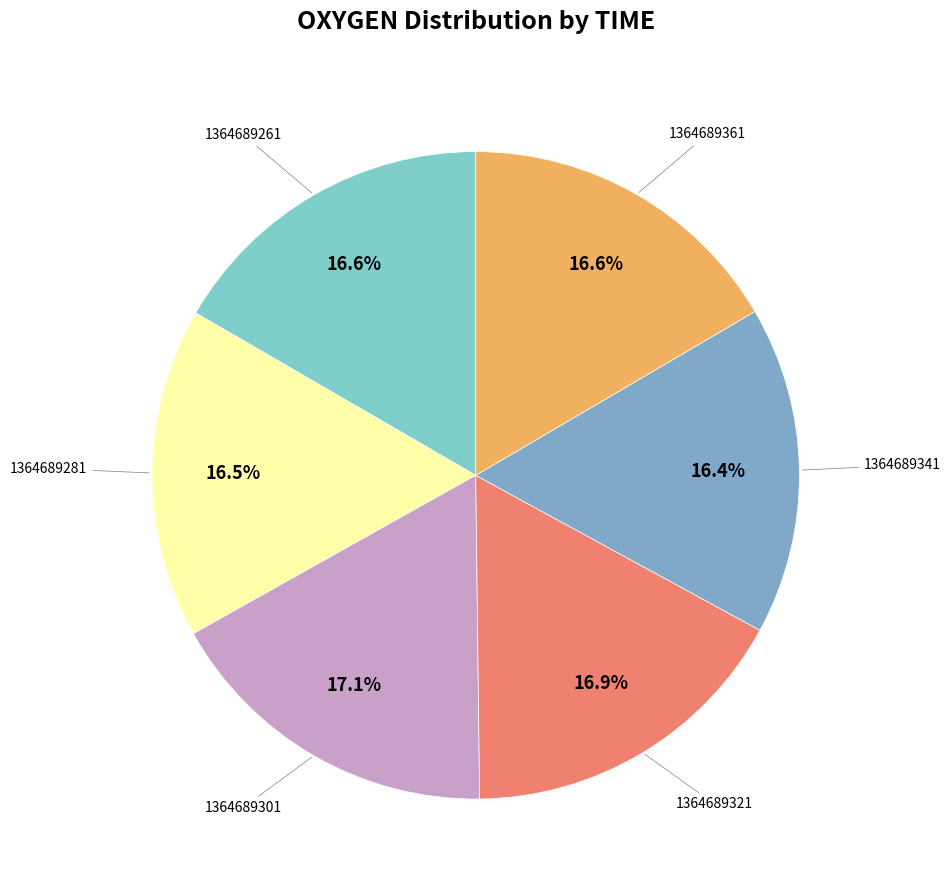

What is the largest slice in the pie chart?

1364689301